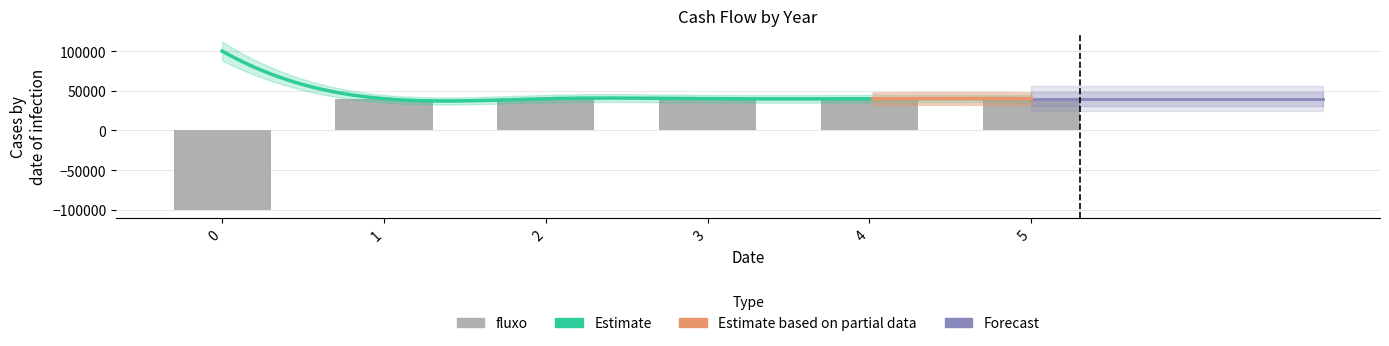

Is it true that the value at 1 is 40000?

True